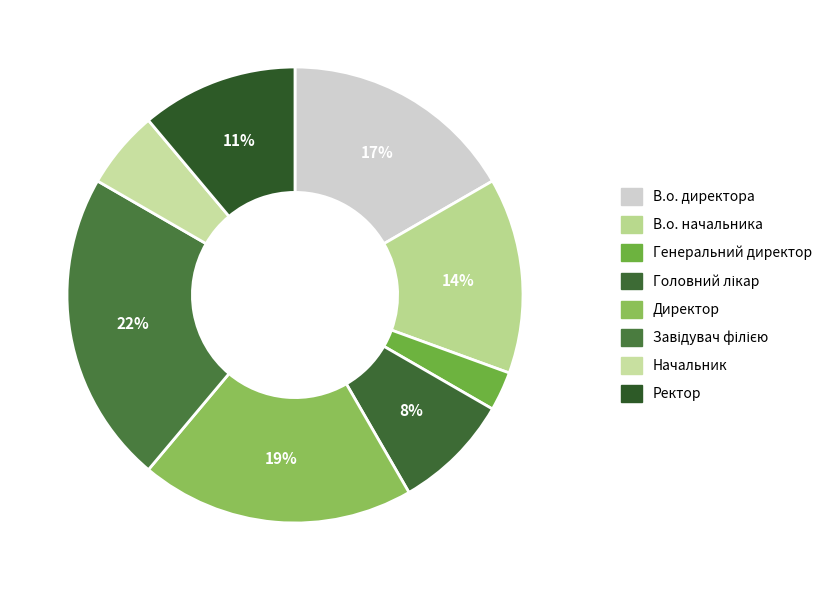

True or false: В.о. начальника accounts for 7% of the total.

False